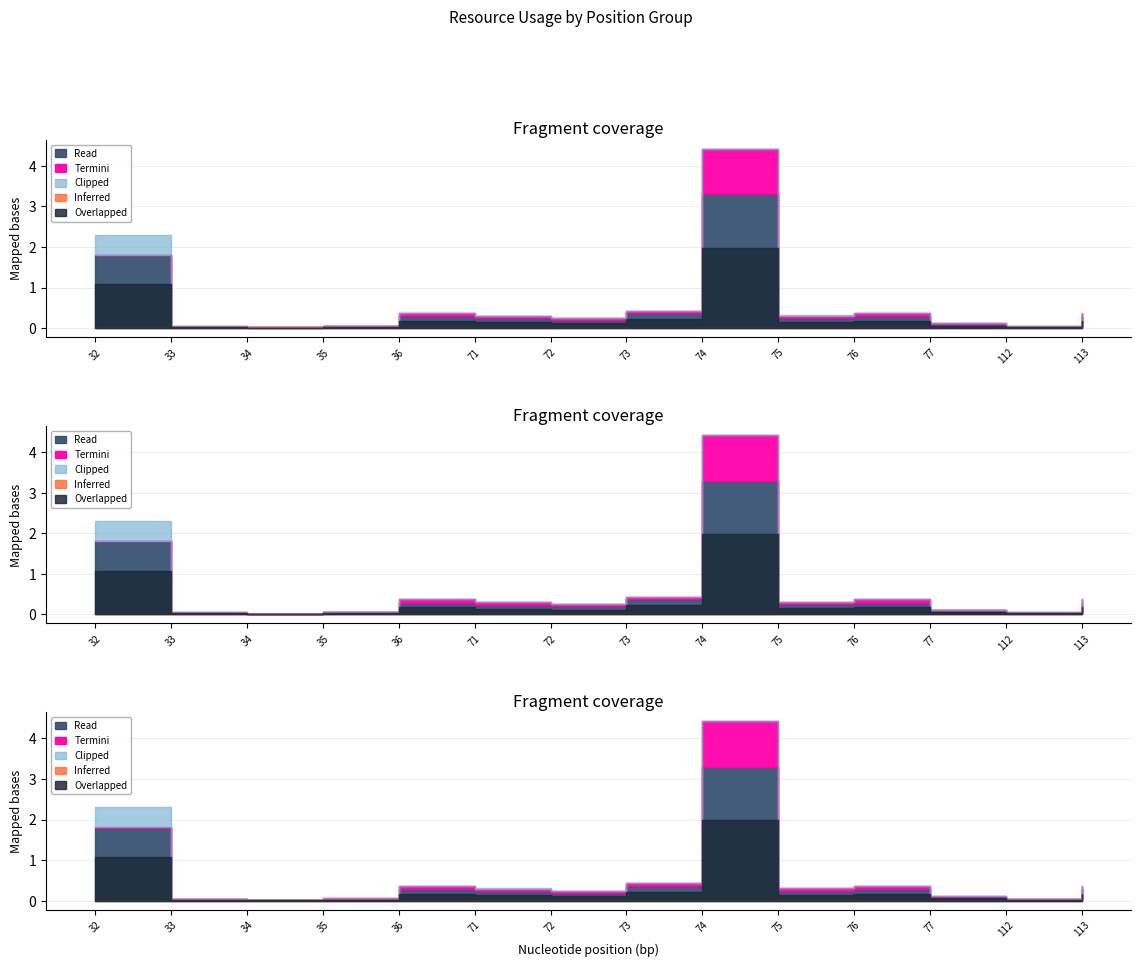

True or false: Inferred and Clipped intersect in this chart.

False